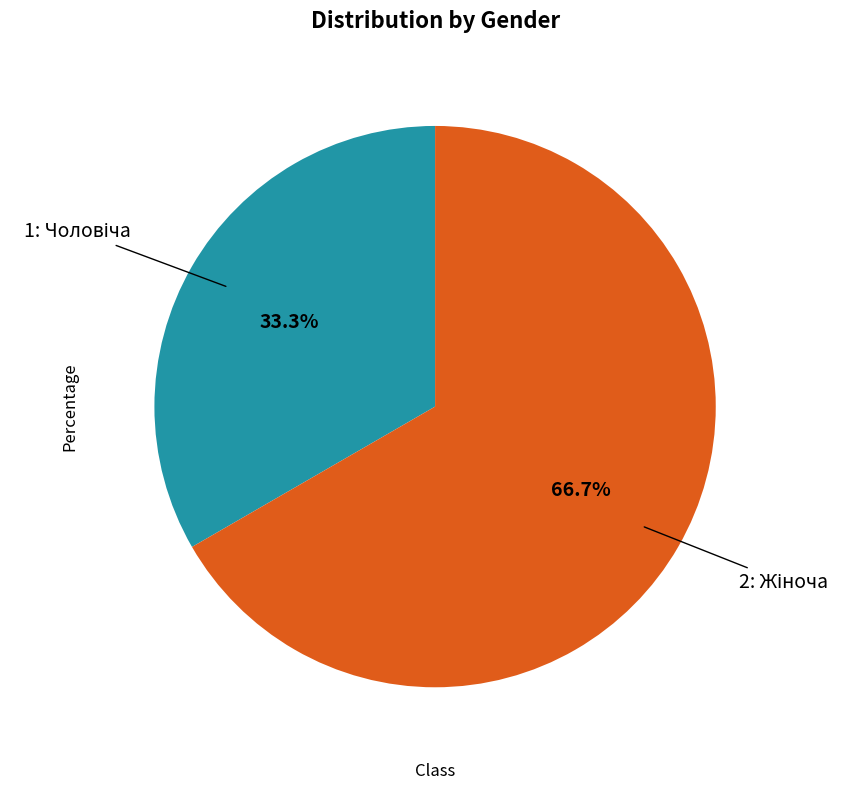

What is the largest slice in the pie chart?

Жіноча